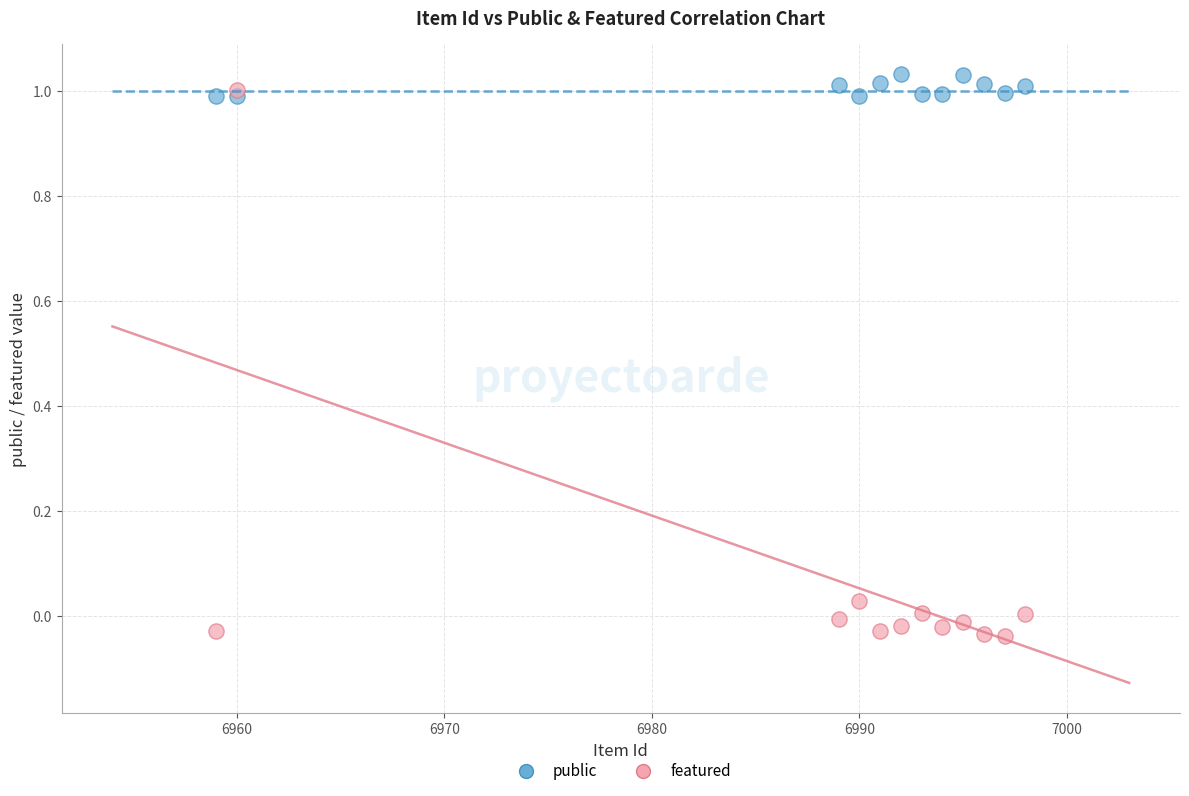

What are all the series names shown in the legend?

public, featured